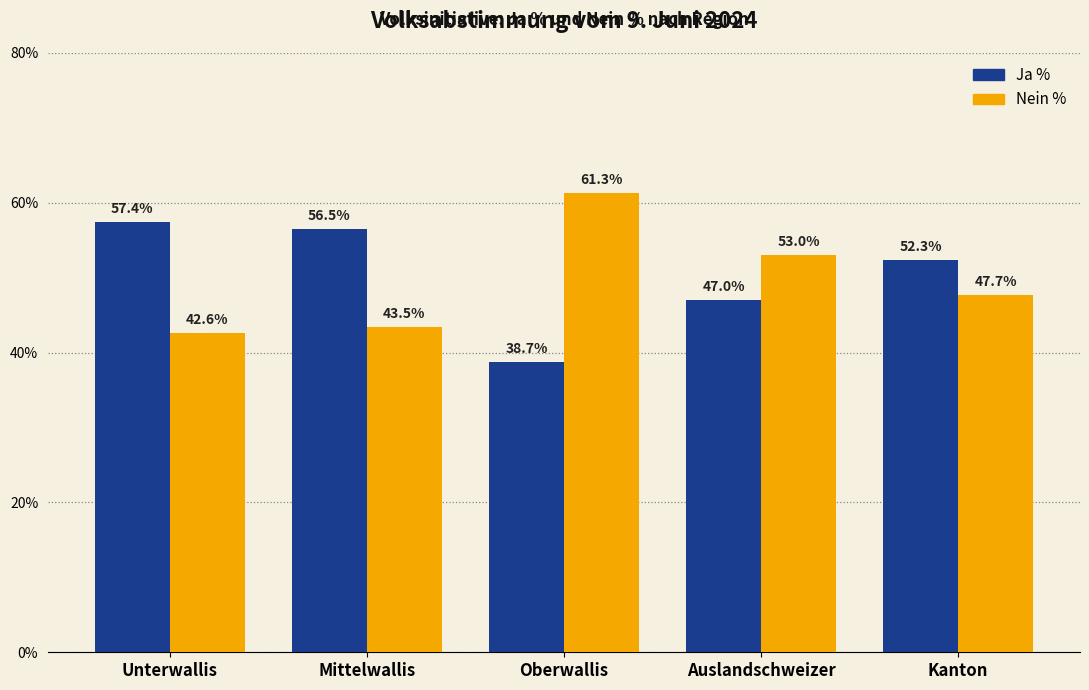

What is the difference between the maximum and minimum values in the Ja % series?

18.7